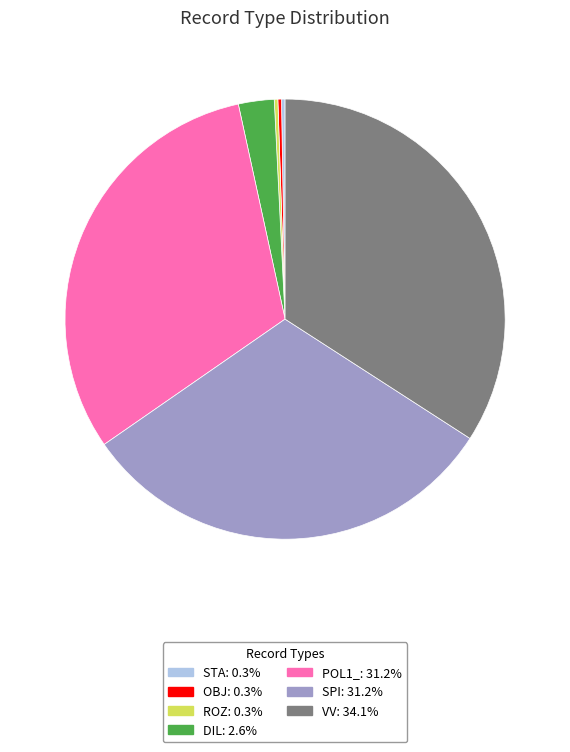

Does SPI represent more than half of the total?

No